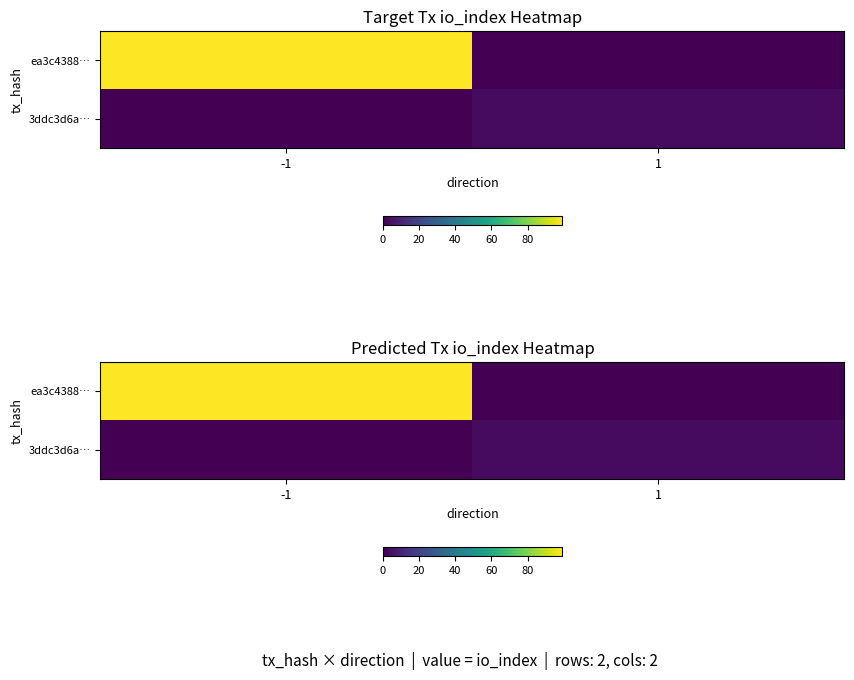

At which label is ea3c4388… closest to 49?

1